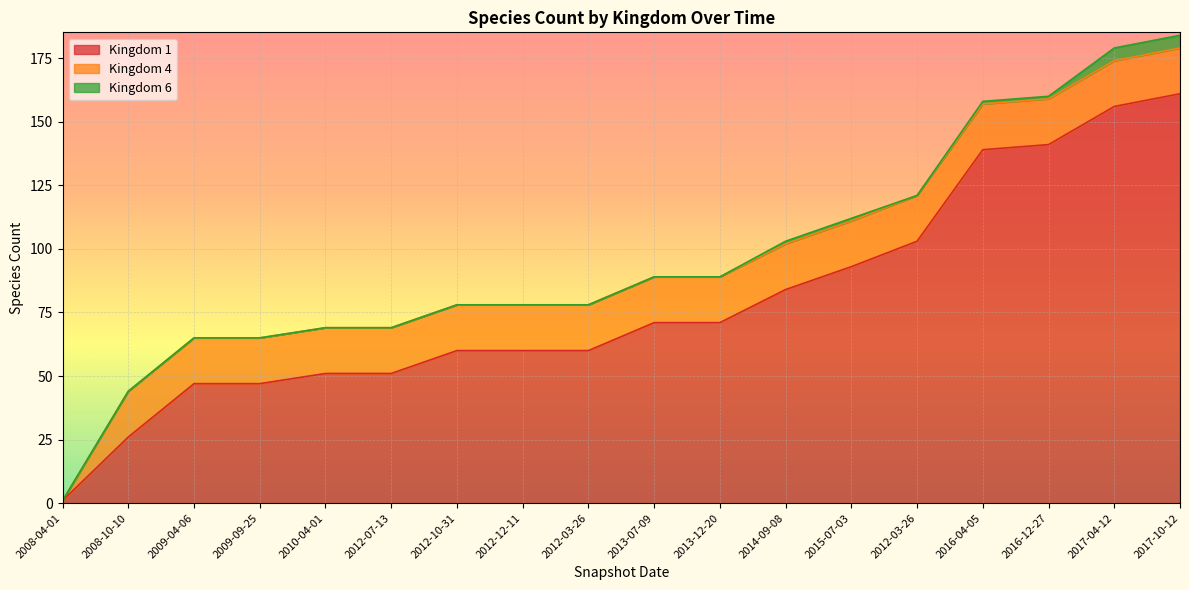

The value of 1 at 2009-04-06 is 19. True or false?

False